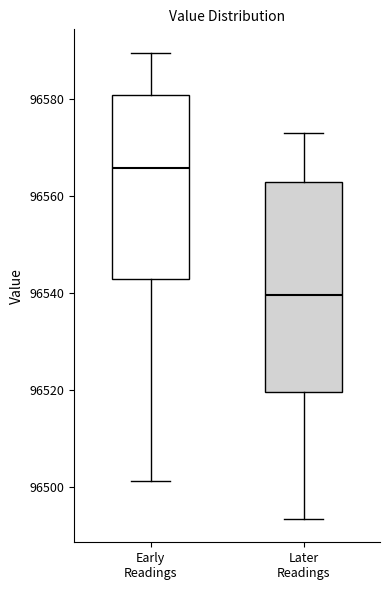

Reading left to right, transcribe this box plot: for each box, give where its median line is, the range the box spans, and where its two whiskers end, as read against the y-axis. The values are not printed on the chart, so give them approximately, as read against the axis.

Early Readings: median 96566, box 96542 to 96580, whiskers 96502 to 96590
Later Readings: median 96540, box 96520 to 96562, whiskers 96494 to 96574